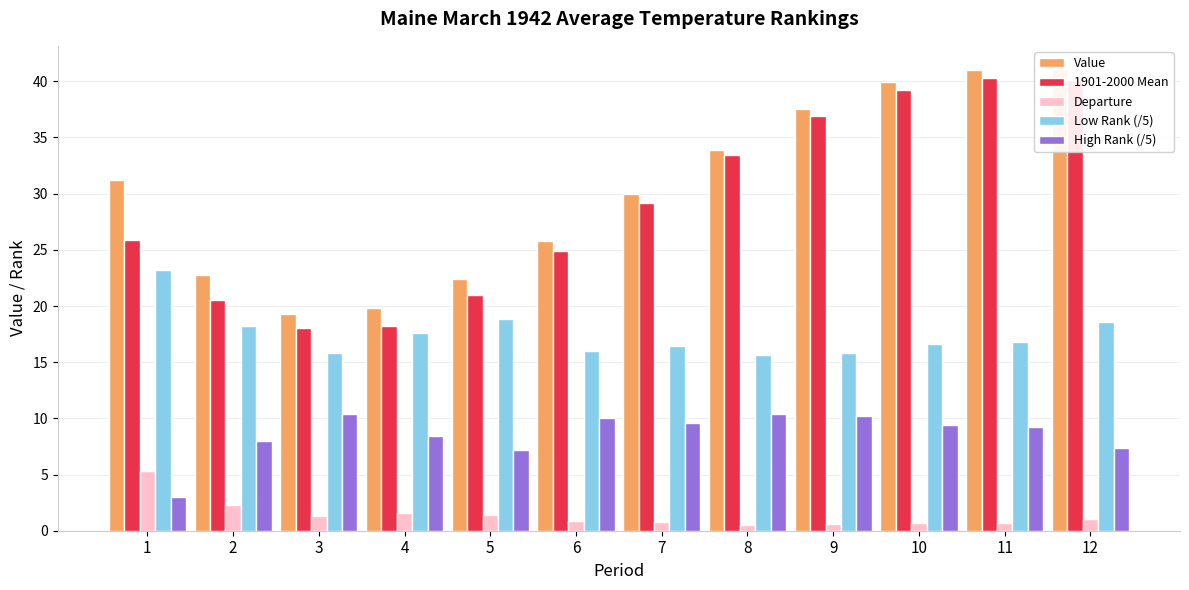

How many data points does each series have?

12